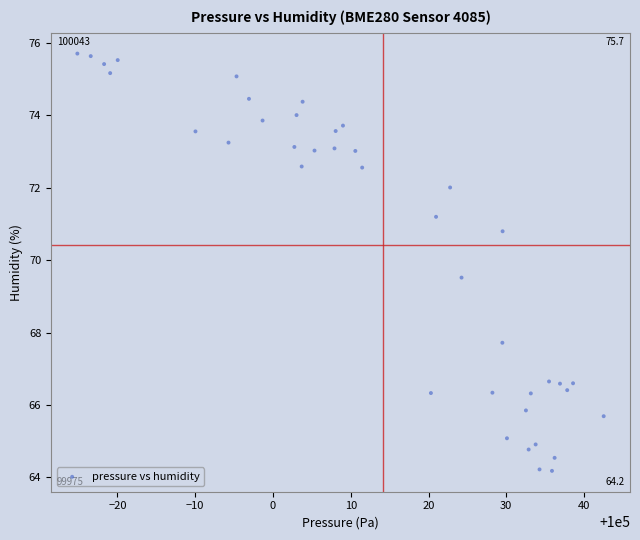

What is the range of X values (max minus min)?

67.7